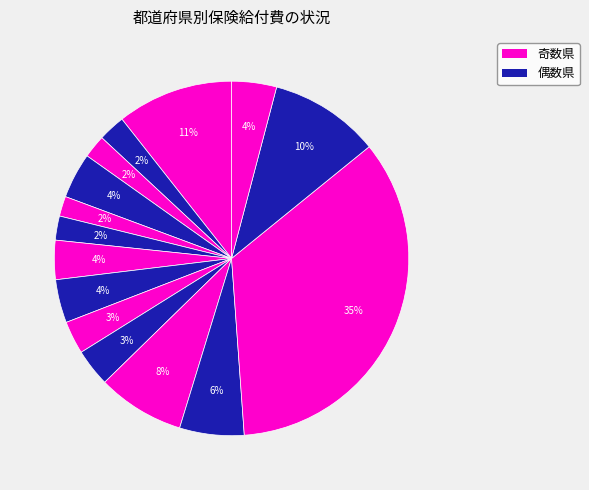

How many segments does this pie chart have?

15